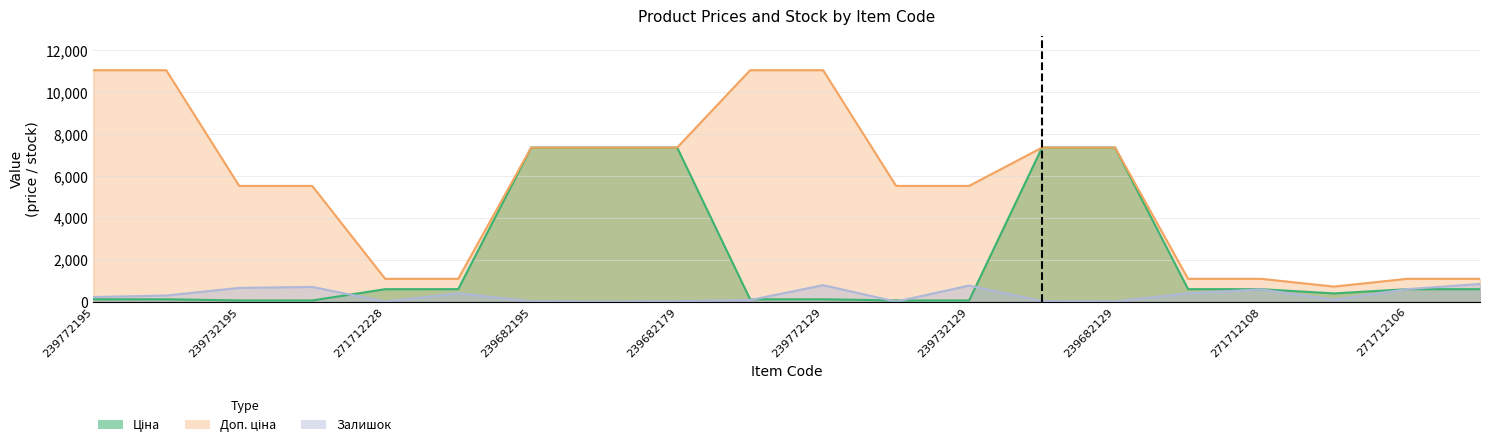

The value of Доп. ціна at 271712109 is 1088.8. True or false?

True